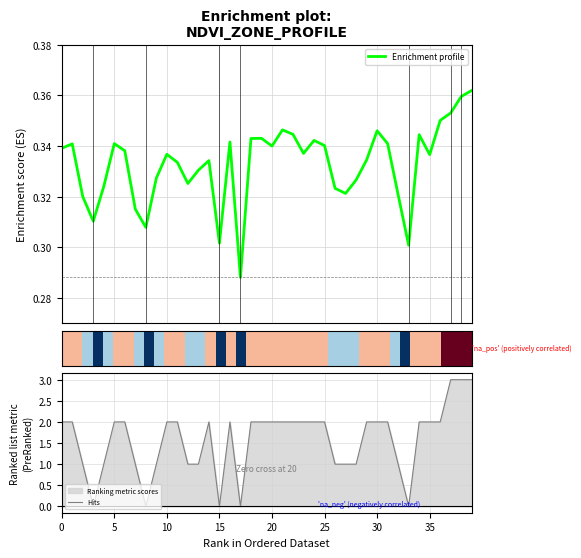

The value of Hits at 0 is 2. True or false?

True